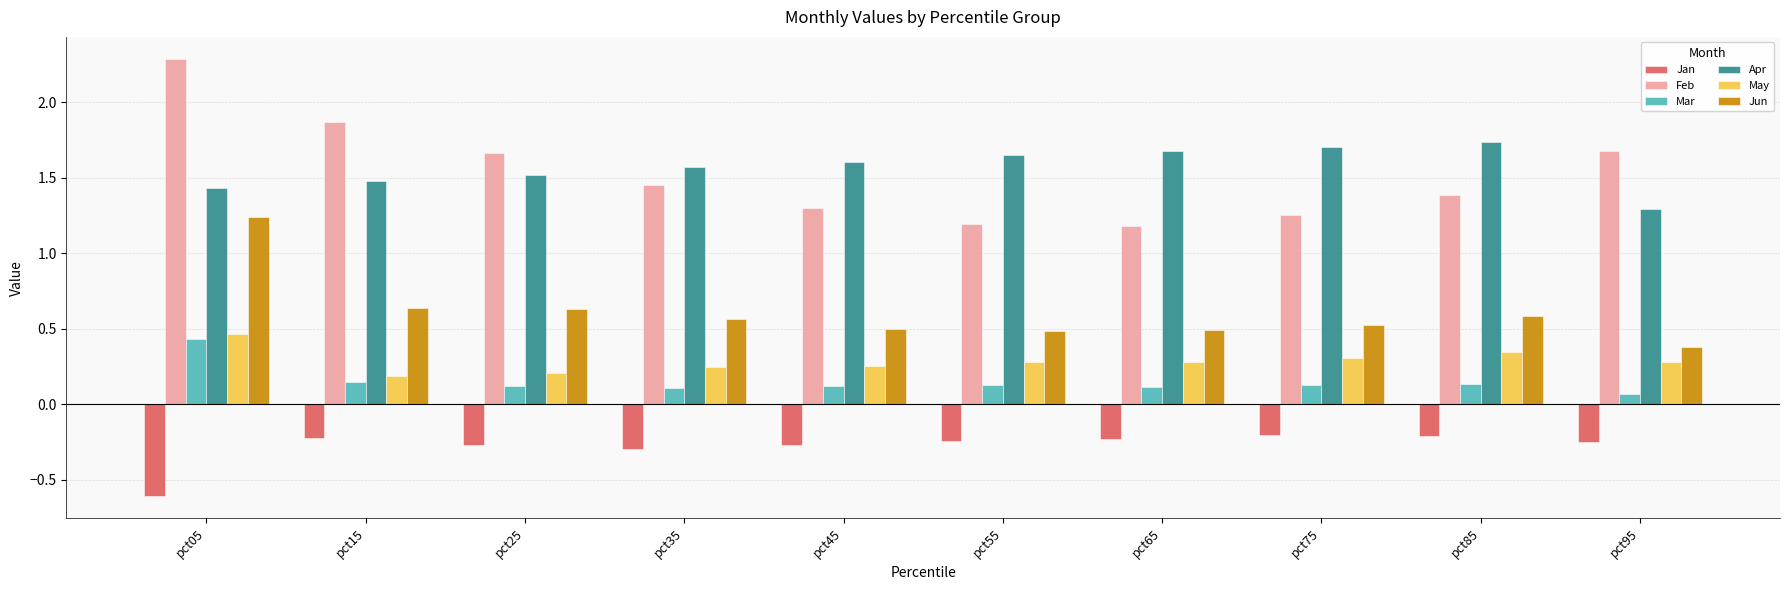

What is the sum of the May values at pct95 and pct45?

0.5